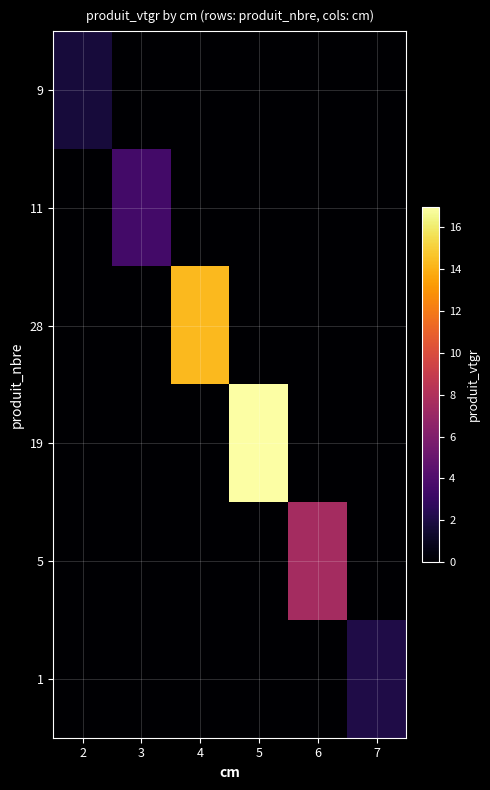

What is the total value across all series at 4?

14.3